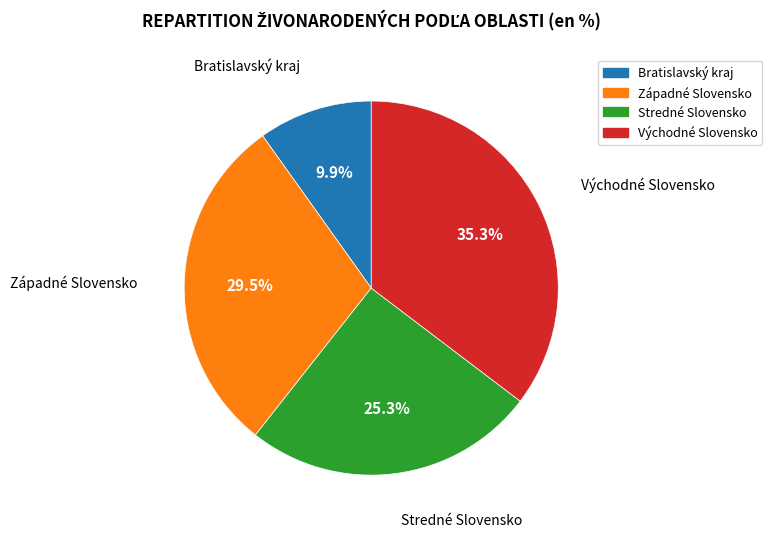

To the nearest percent, what portion does Bratislavský kraj represent?

10%